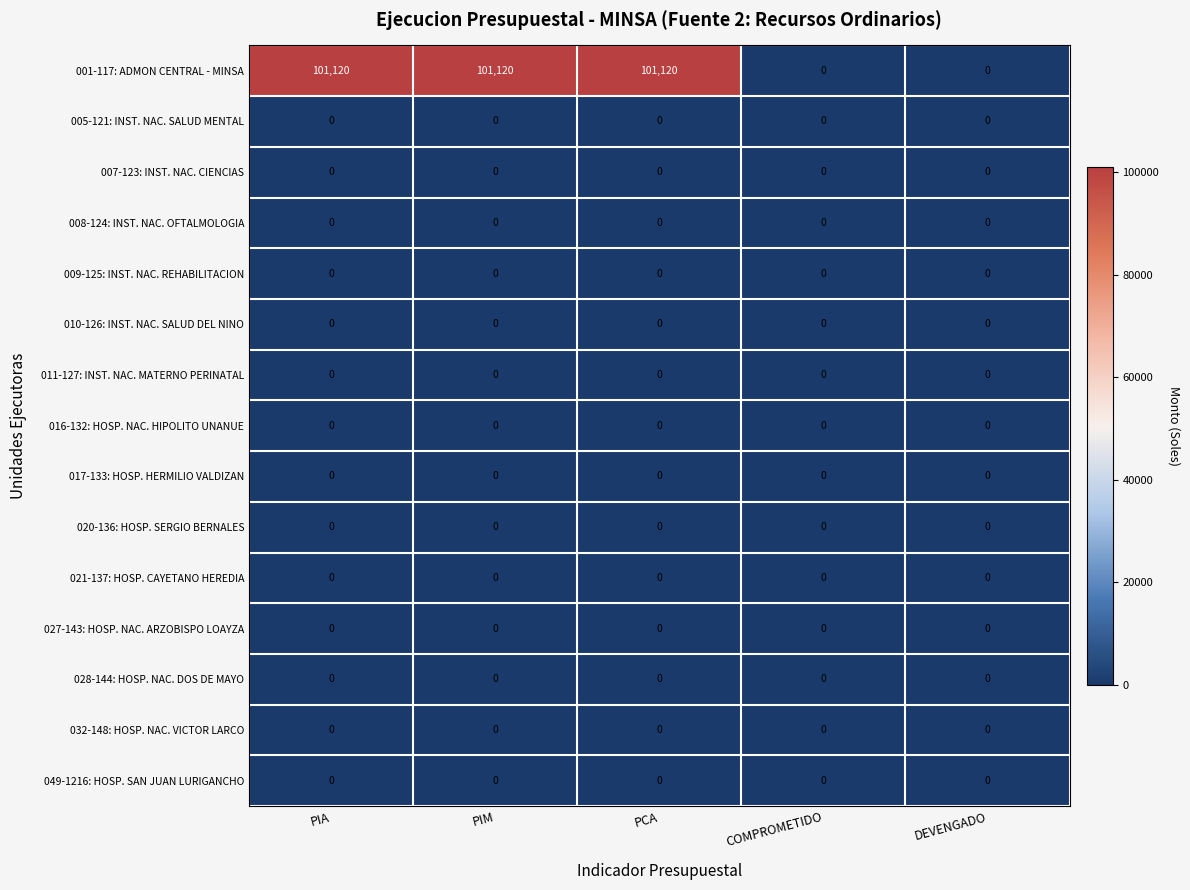

How many distinct data groups are displayed?

15